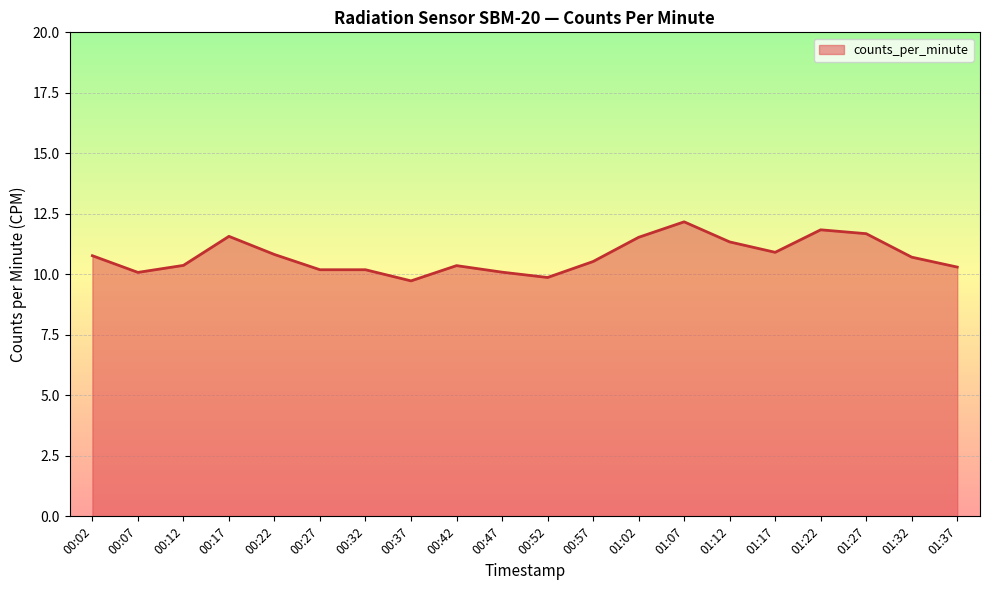

What is the difference between the maximum and minimum values?

2.4